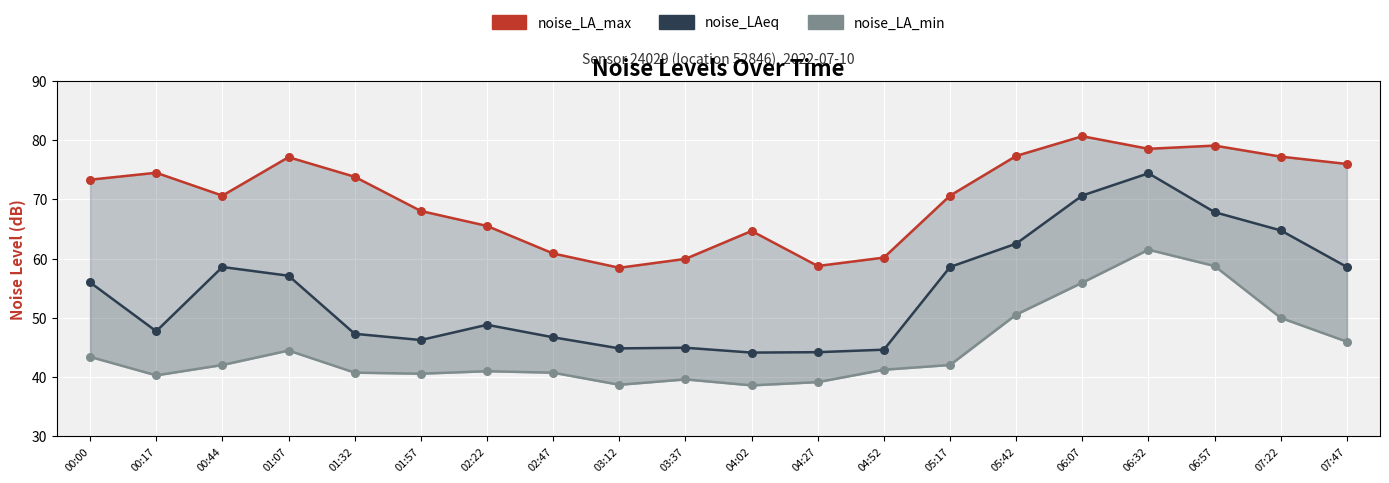

Which series has the largest total across all categories?

noise_LA_max